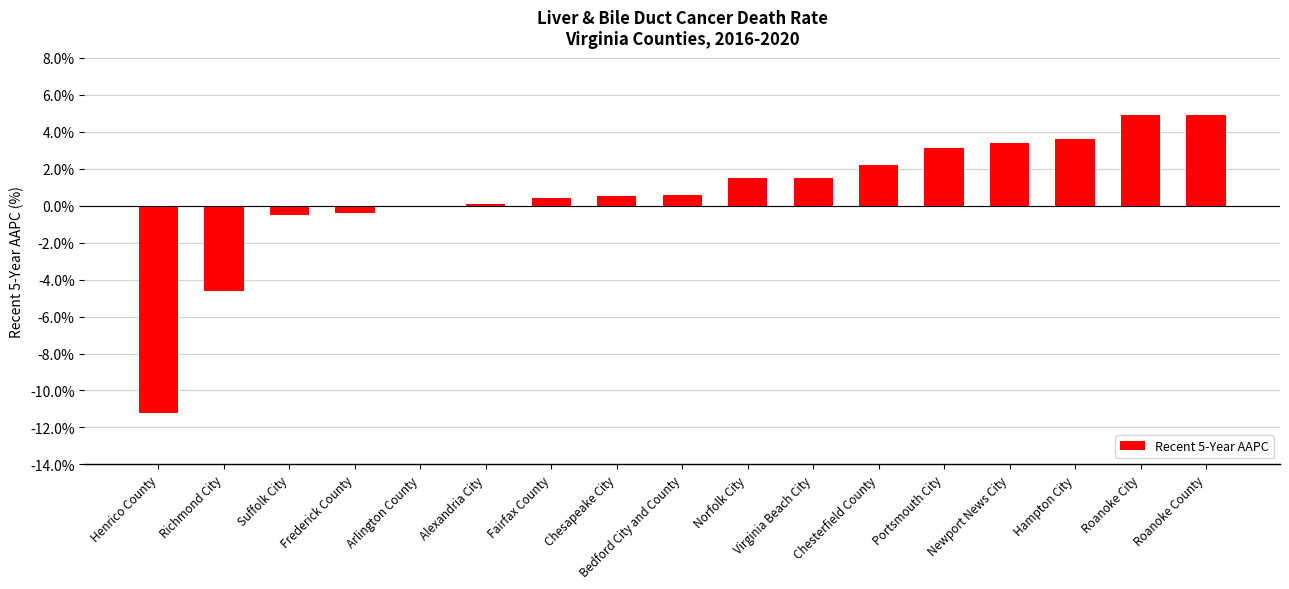

Does the chart contain stacked bars?

No